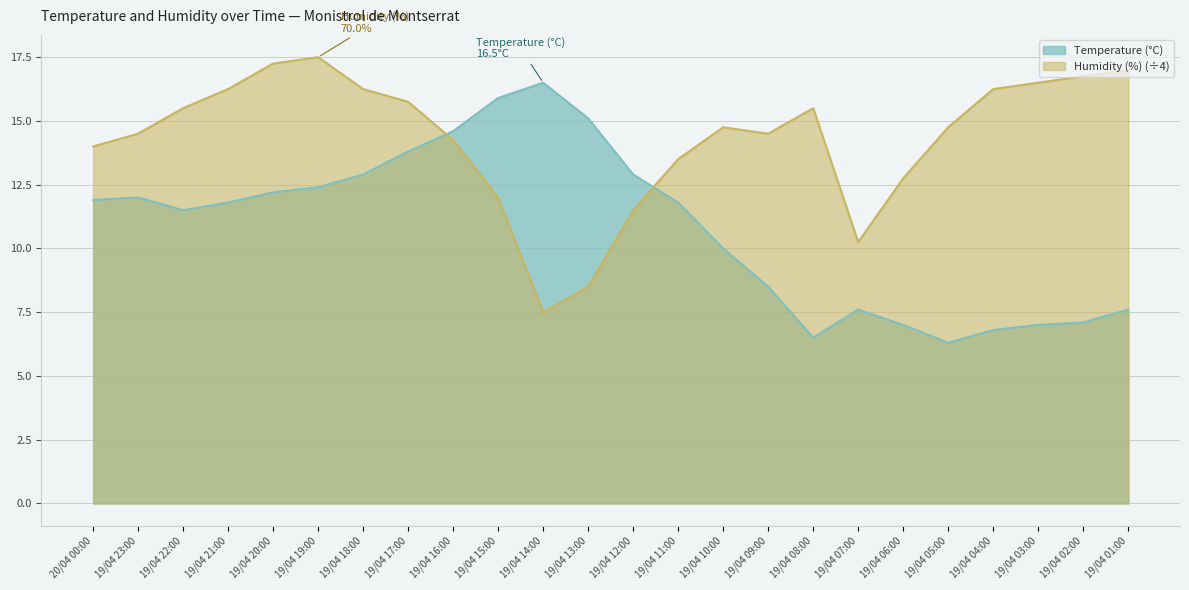

What is the maximum value for Humidity (%)?

17.5